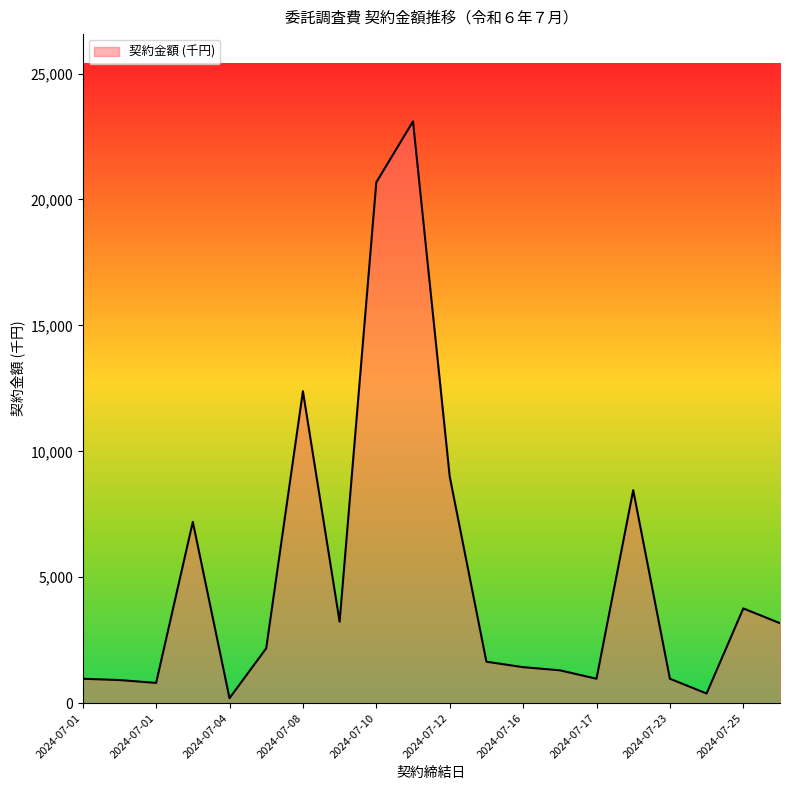

What is the maximum value shown in the chart?

23100.0